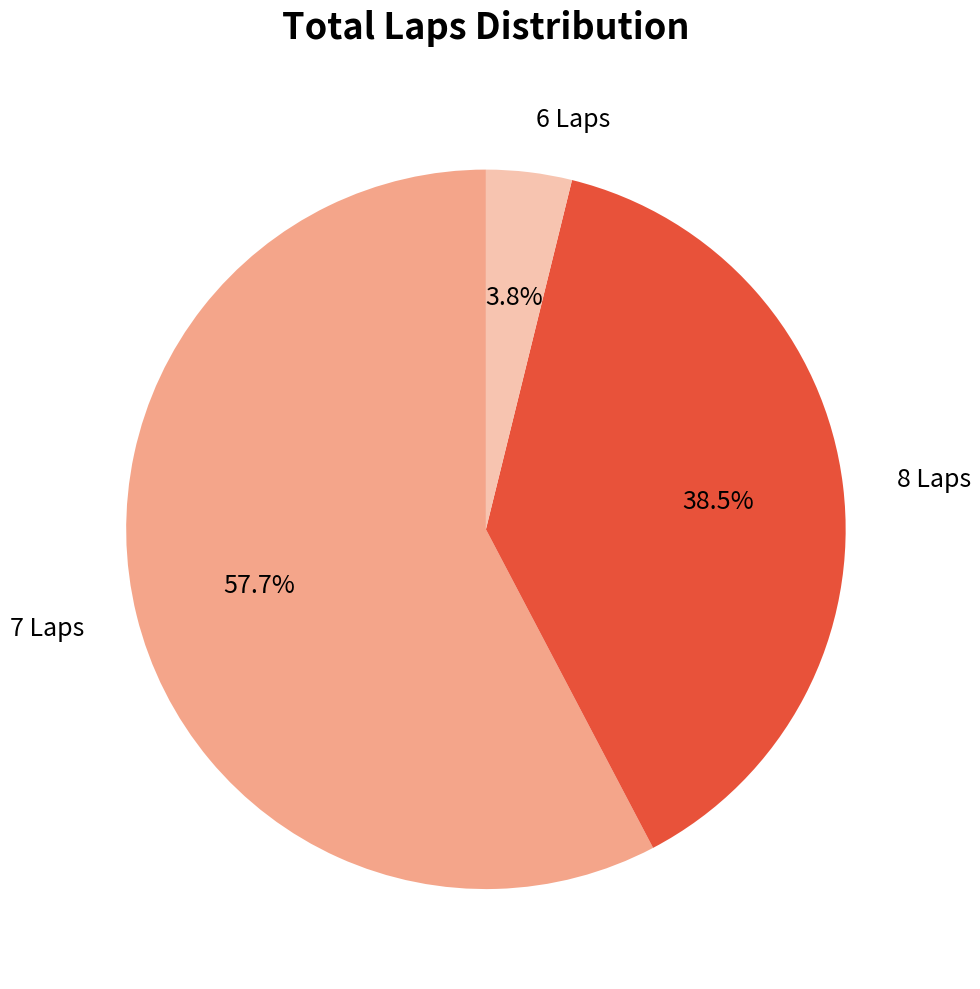

Rank the categories by value from highest to lowest.

7 Laps, 8 Laps, 6 Laps